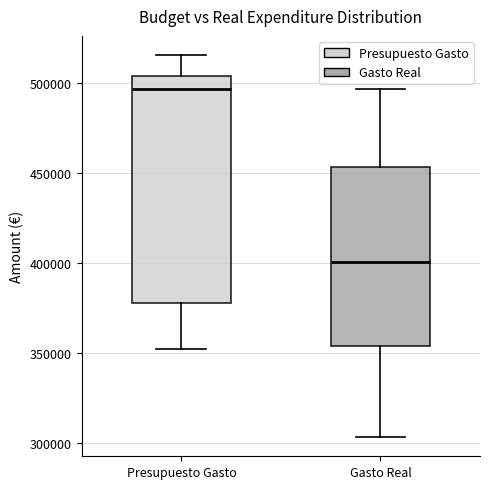

Reading left to right, read every box against the y-axis: the position of its median line, the range the box covers, and the ends of its whiskers. The values are not printed on the chart, so give them approximately, as read against the axis.

Presupuesto Gasto: median 495000, box 380000 to 505000, whiskers 350000 to 515000
Gasto Real: median 400000, box 355000 to 455000, whiskers 305000 to 495000